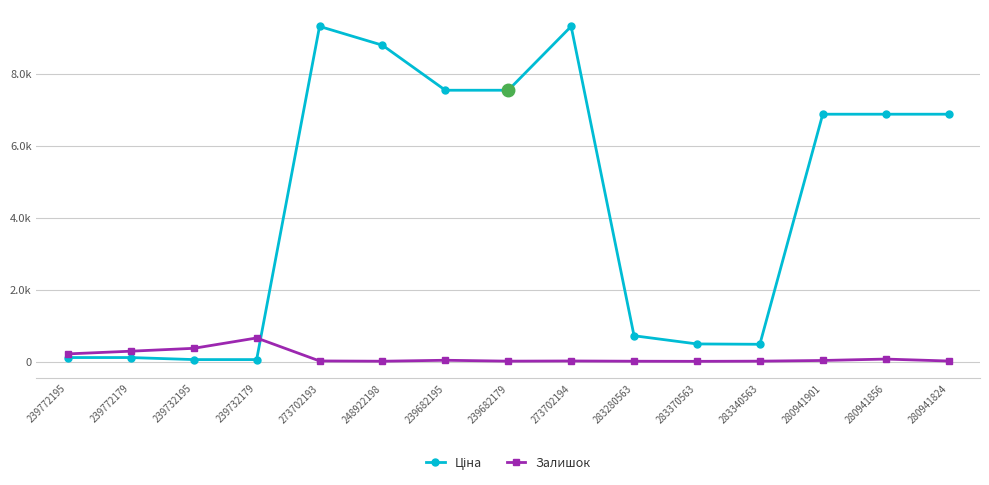

What is the lowest value of the Ціна series?

56.7